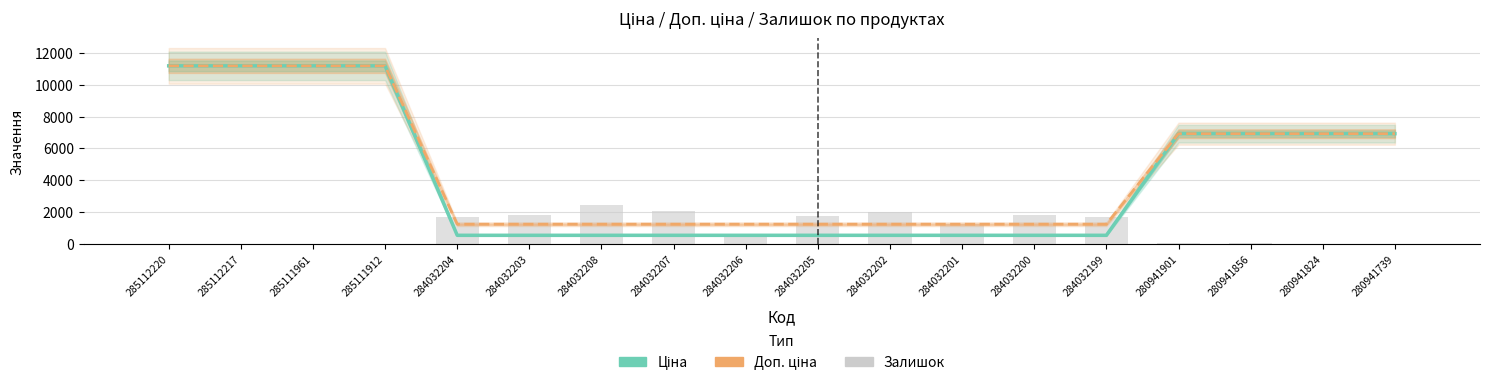

What is the sum of all Залишок values?

17260.0